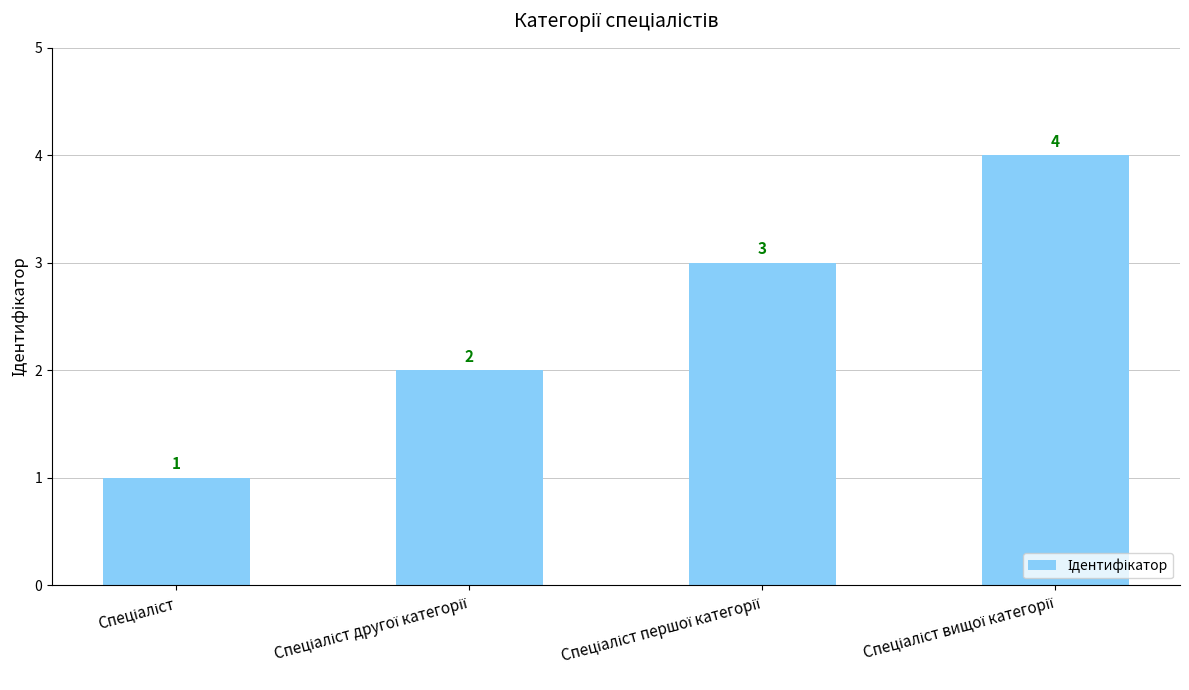

Count the values in the range 2 to 4.

3